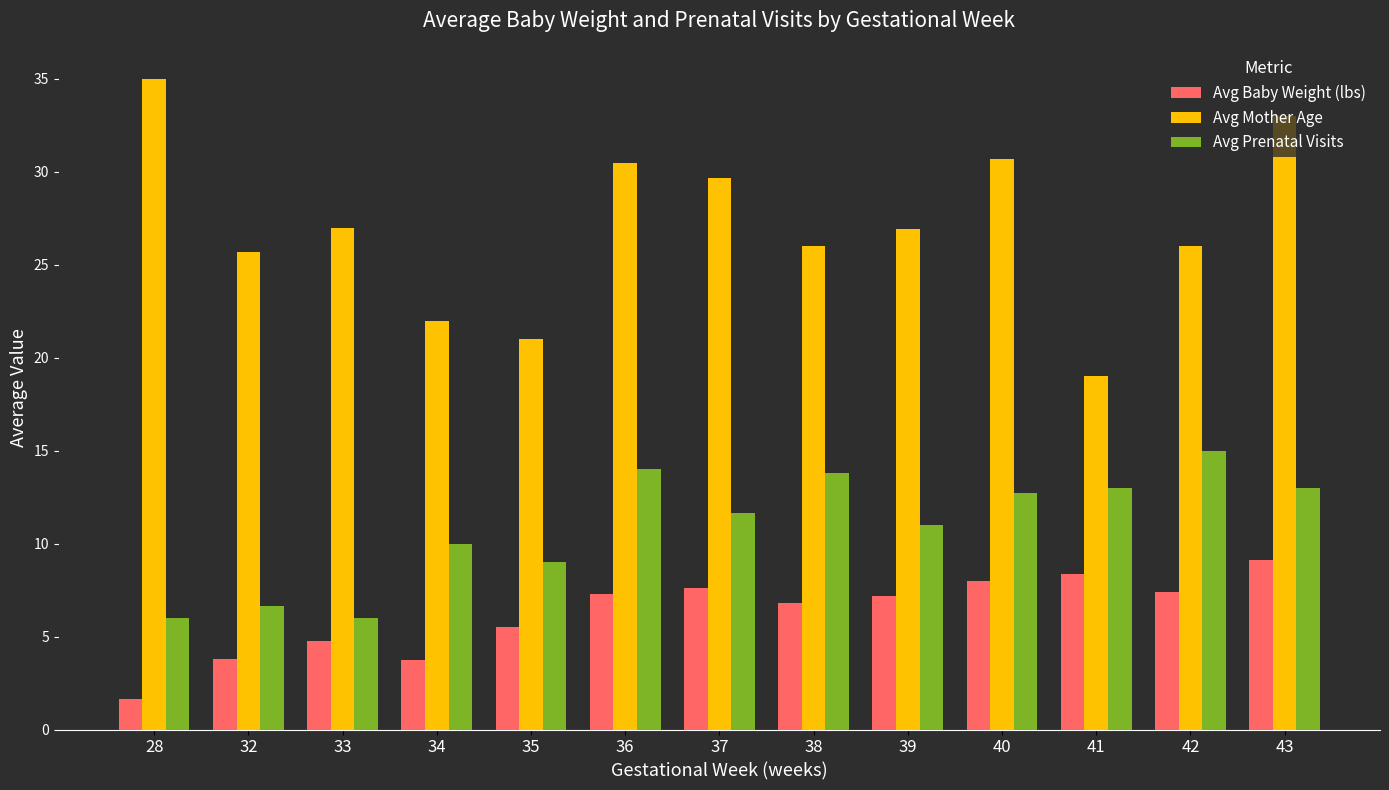

What is the greatest value displayed?

35.0